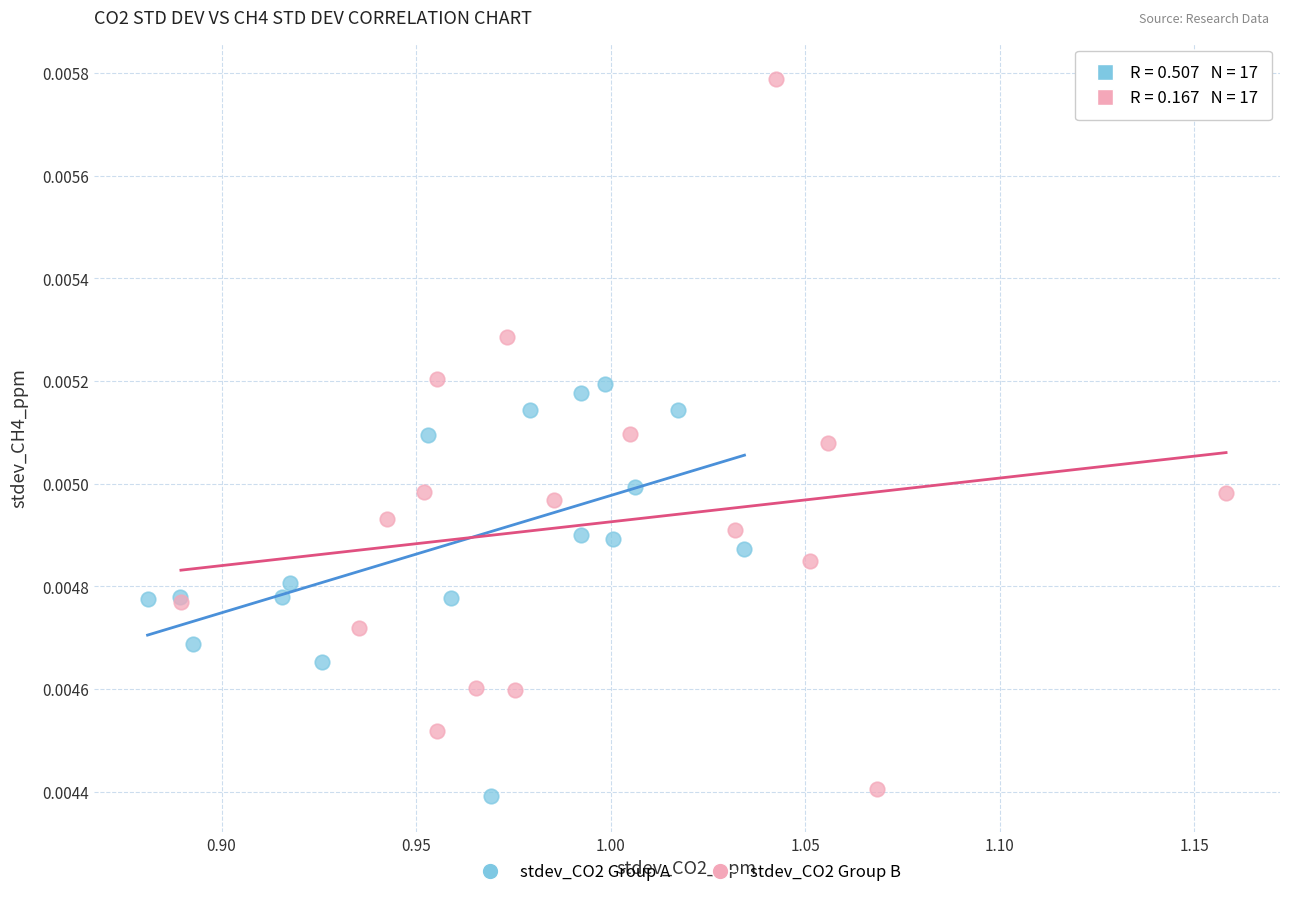

Which series contains the lowest Y value?

stdev_CO2 Group A